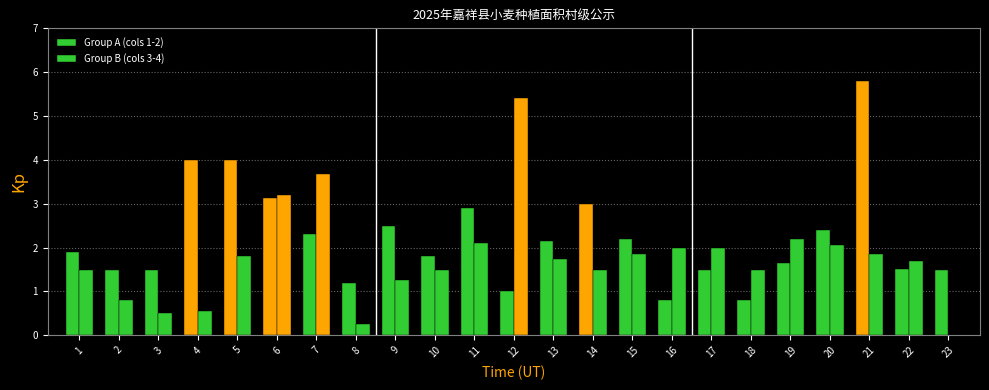

Count the number of categories in the chart.

23